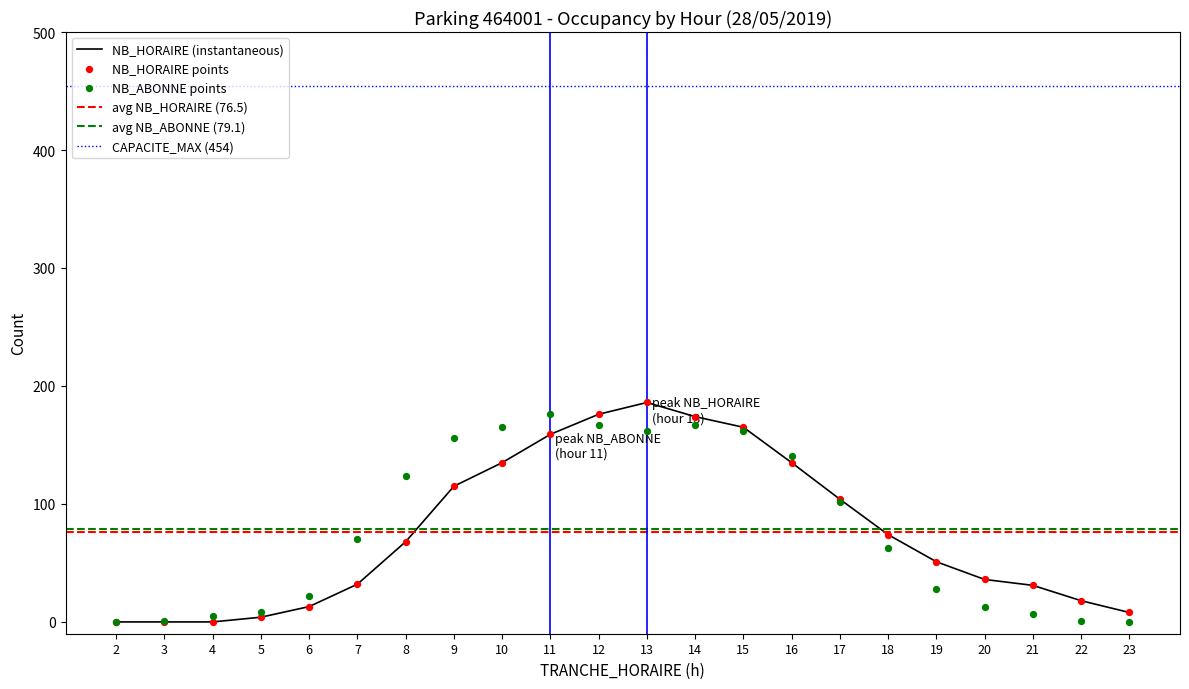

Is the value of NB_HORAIRE at 2 greater than the value of NB_ABONNE at 13?

No